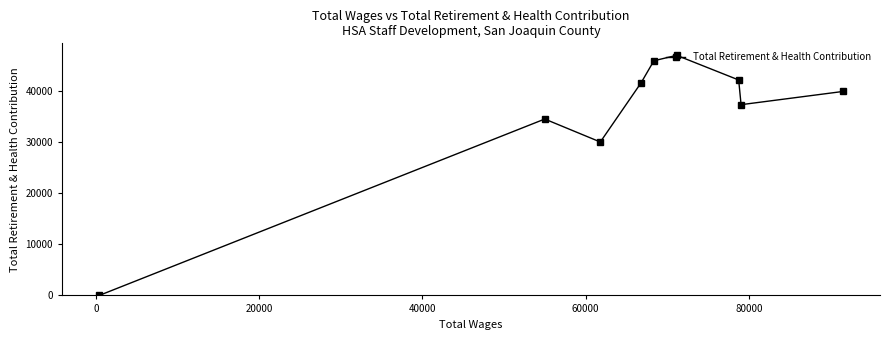

How many interior local valleys (lower than both neighbors) does the data have?

2